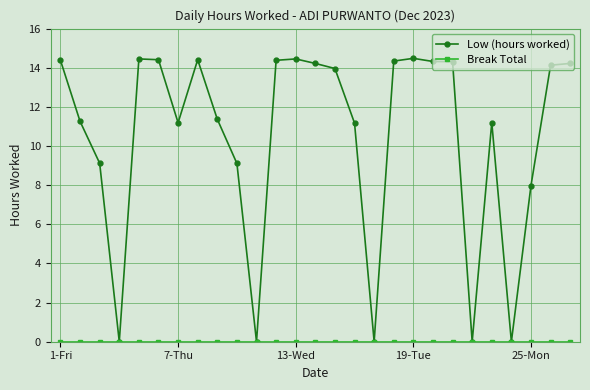

Does the chart have visible grid lines?

Yes